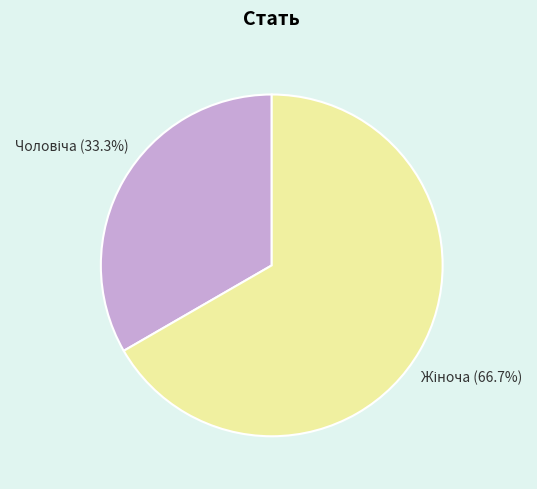

Is there a majority slice in this chart?

Yes